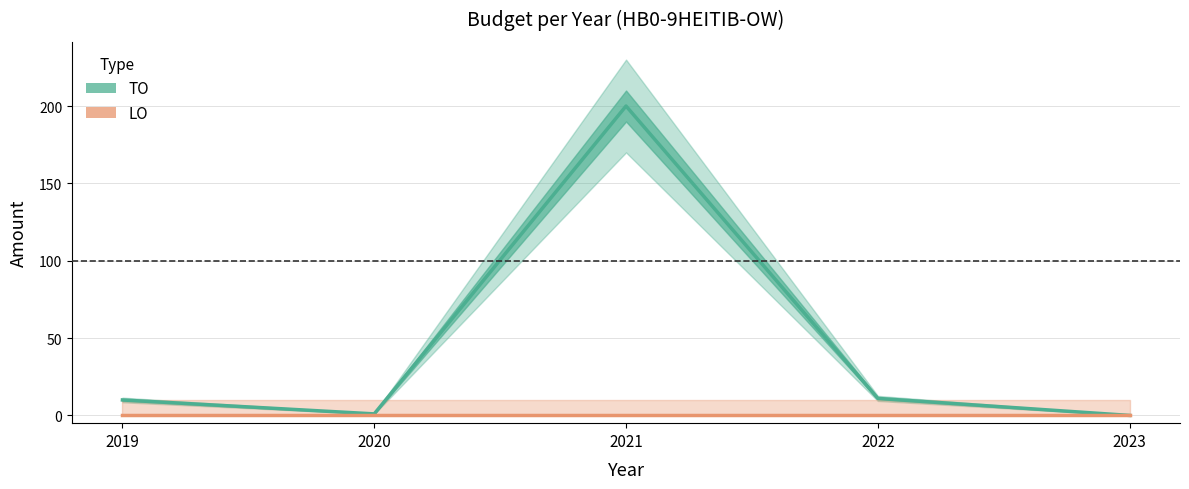

How many data points in TO (uitvoering) are above 10?

2